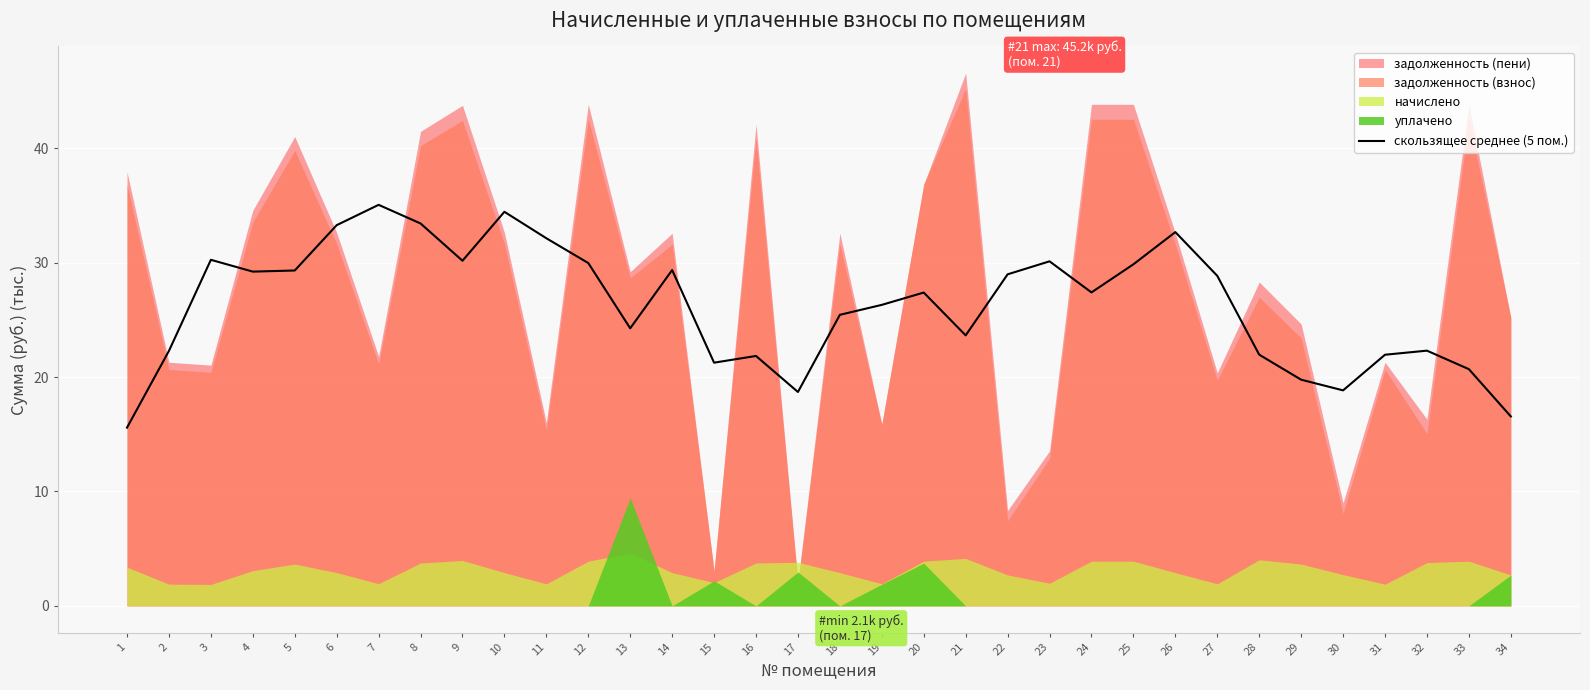

What is the average value?

26.3